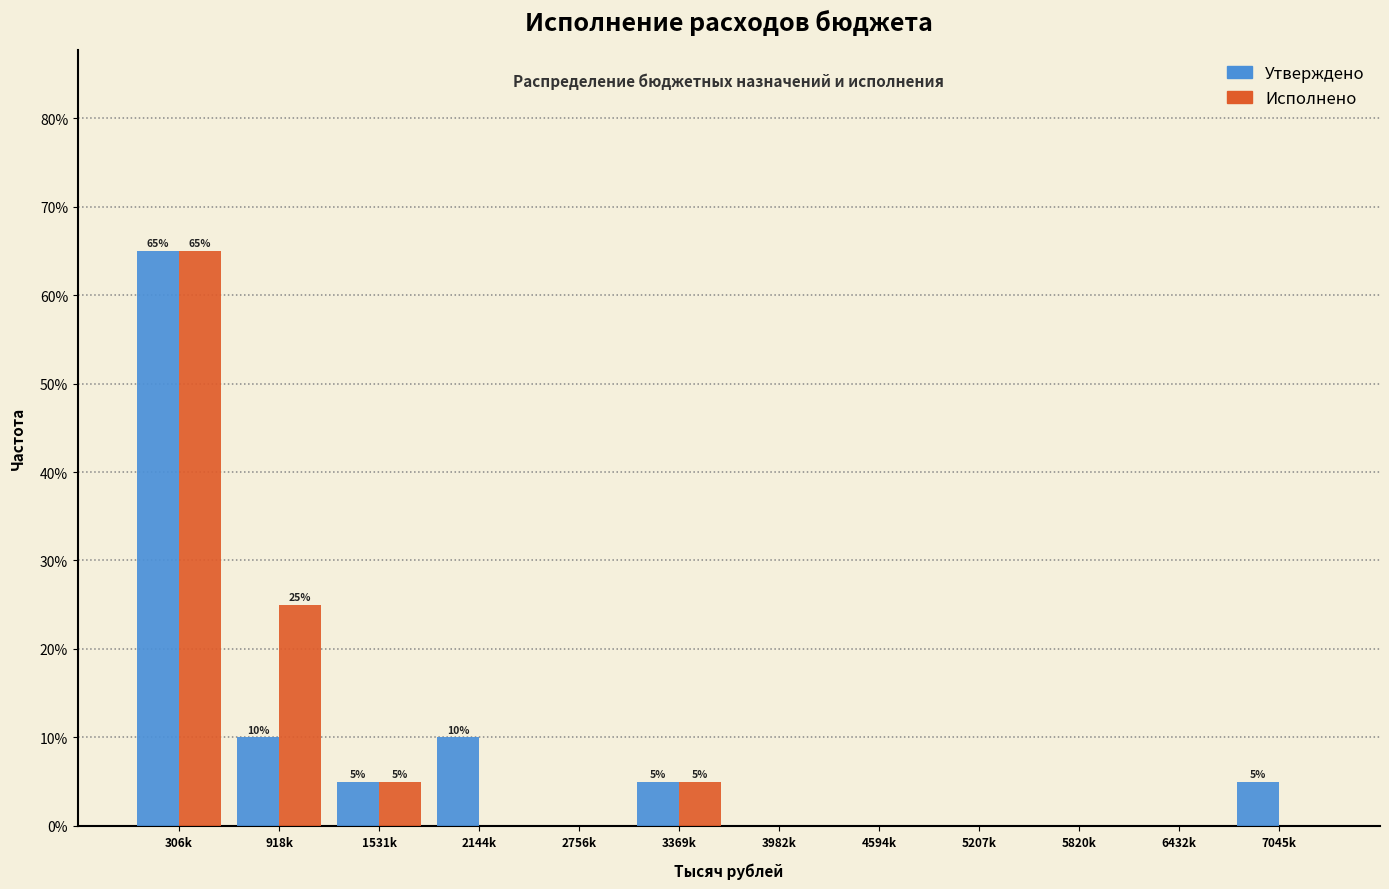

Reading right to left, transcribe all the data shown in this chart.

Утверждено: 7045k=5	6432k=0	5820k=0	5207k=0	4594k=0	3982k=0	3369k=5	2756k=0	2144k=10	1531k=5	918k=10	306k=65
Исполнено: 7045k=0	6432k=0	5820k=0	5207k=0	4594k=0	3982k=0	3369k=5	2756k=0	2144k=0	1531k=5	918k=25	306k=65